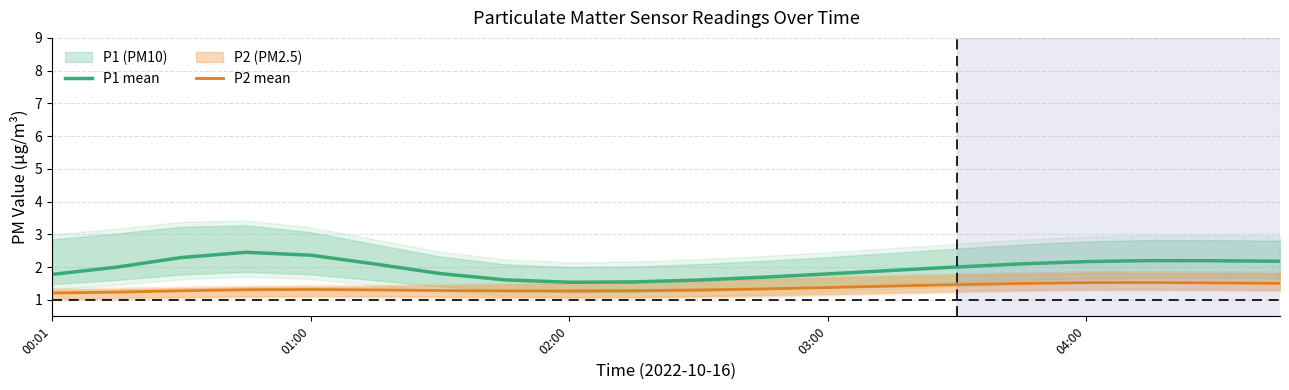

How many data points does each series have?

20